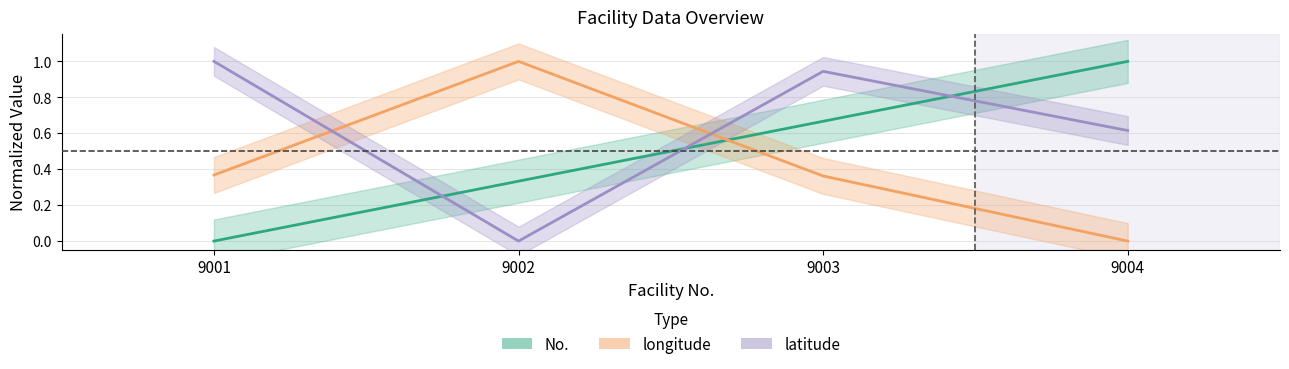

Is this an area chart (filled region under the line)?

No